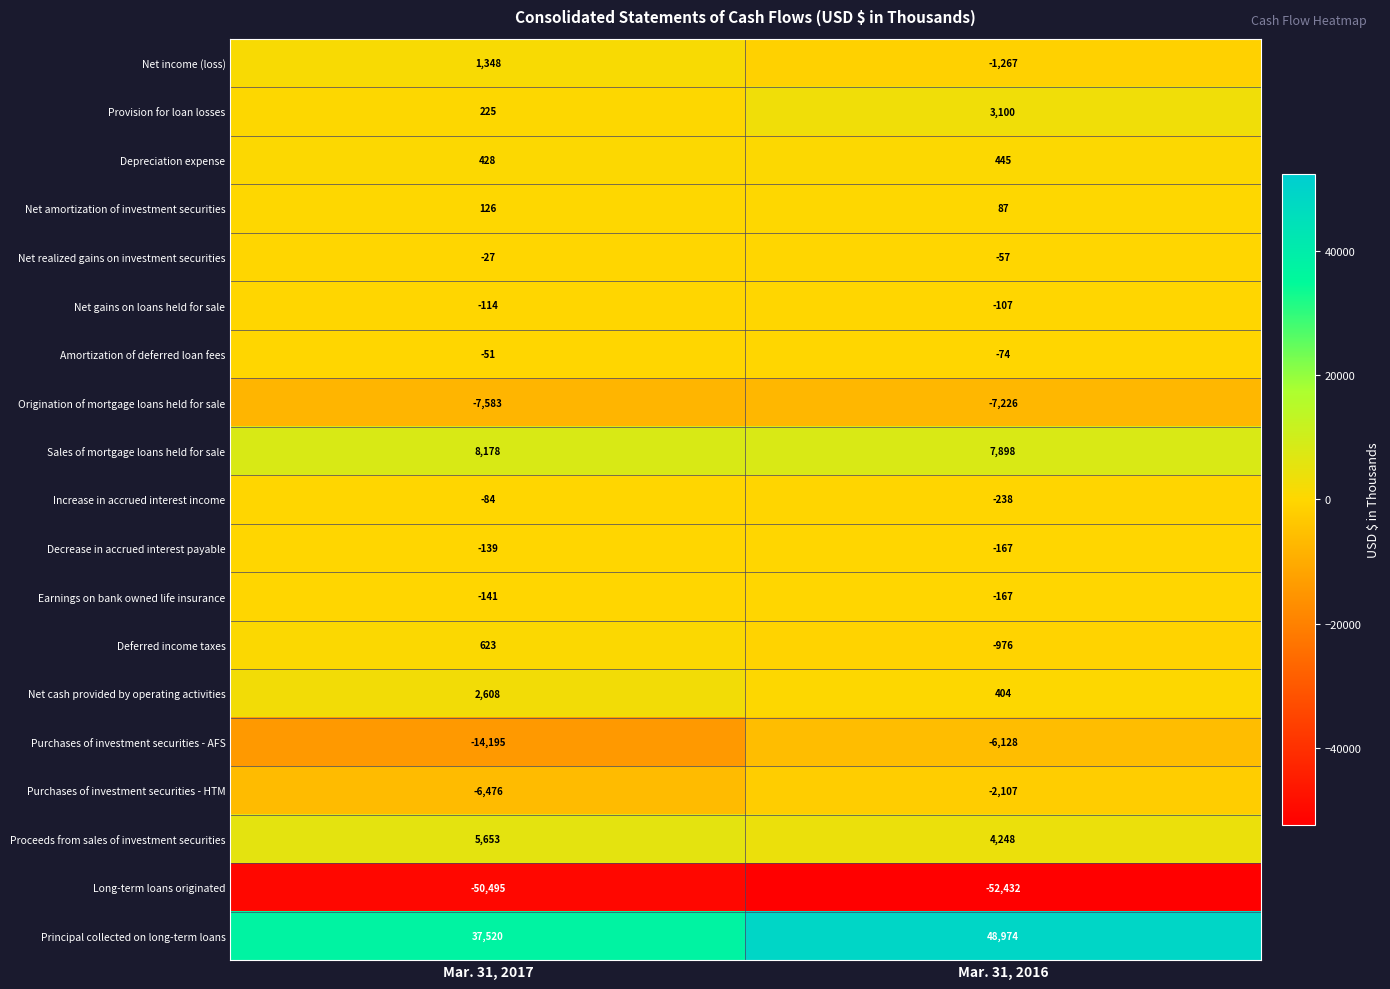

What is the difference between the Proceeds from sales of investment securities values at Mar. 31, 2017 and Mar. 31, 2016?

1405